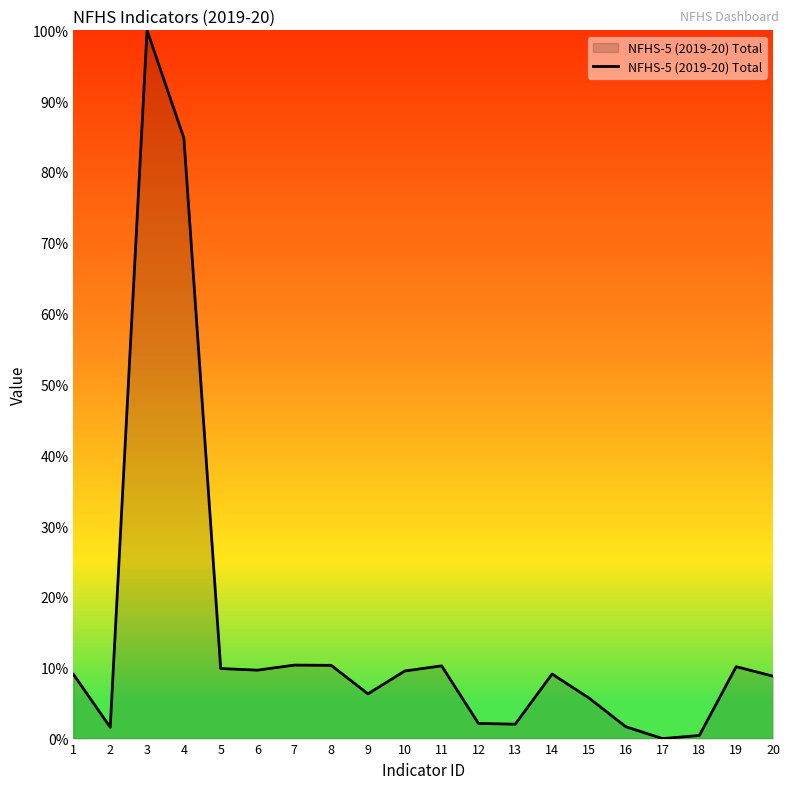

Between 17 and 1, which is larger?

1